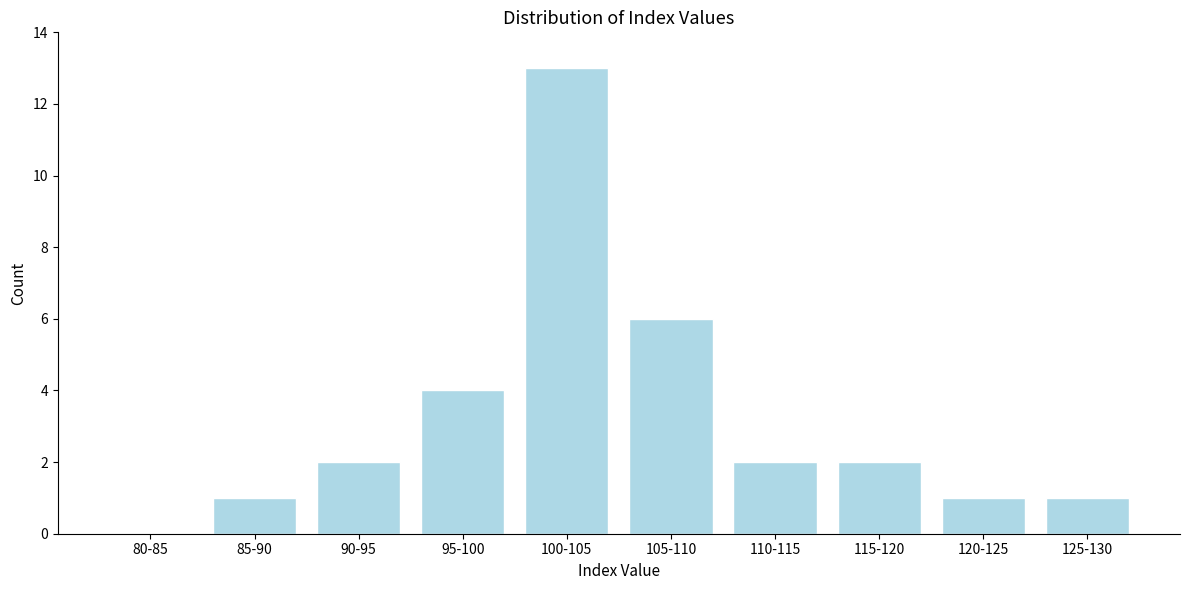

Reading left to right, what are all the values shown in this chart?

80-85=0	85-90=1	90-95=2	95-100=4	100-105=13	105-110=6	110-115=2	115-120=2	120-125=1	125-130=1